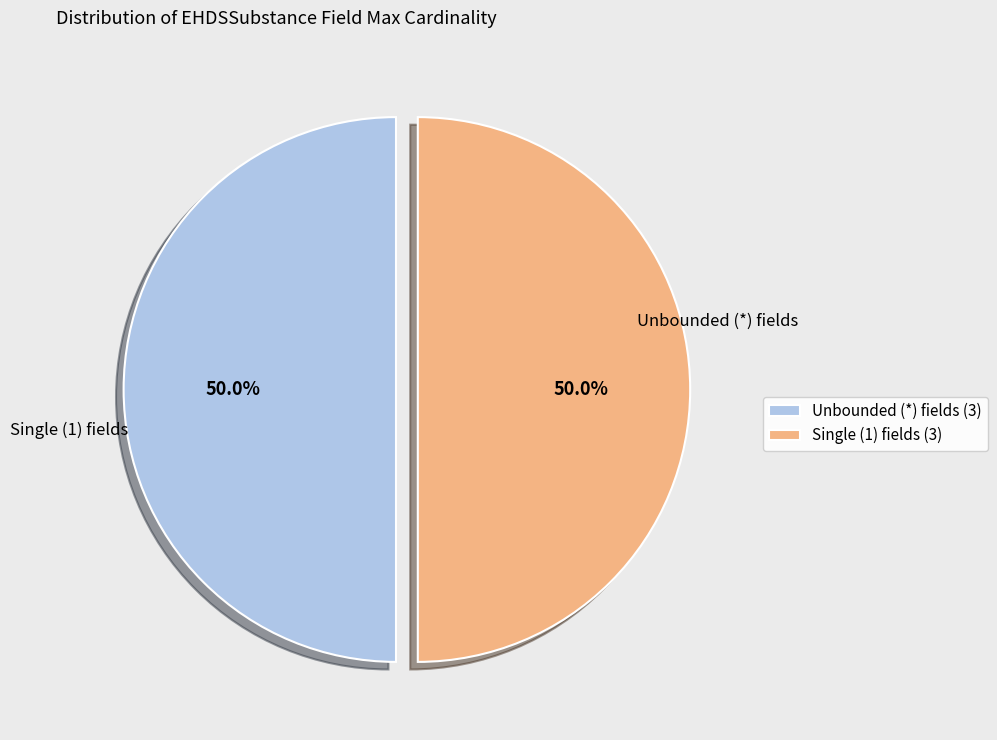

What is the ratio of the value at Unbounded (*) fields (3) to the value at Single (1) fields (3)?

1.0